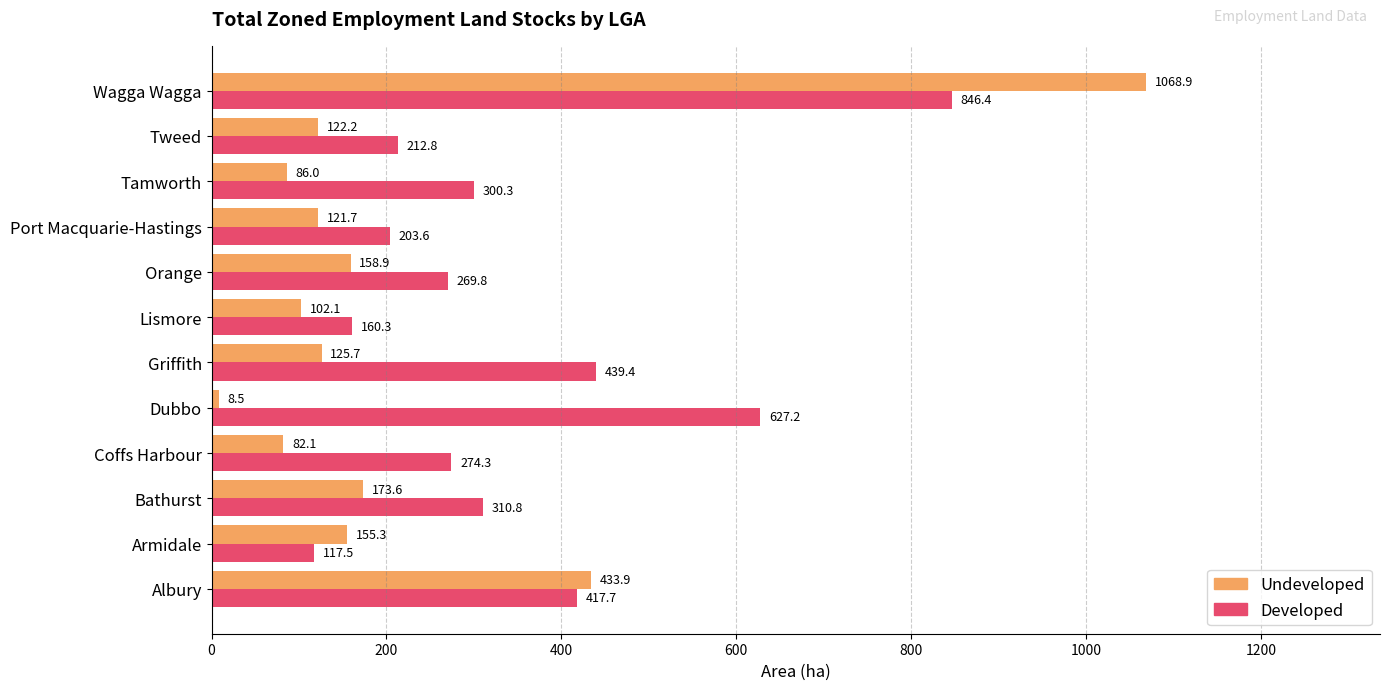

Is it true that Undeveloped equals 102.1 at Lismore?

True